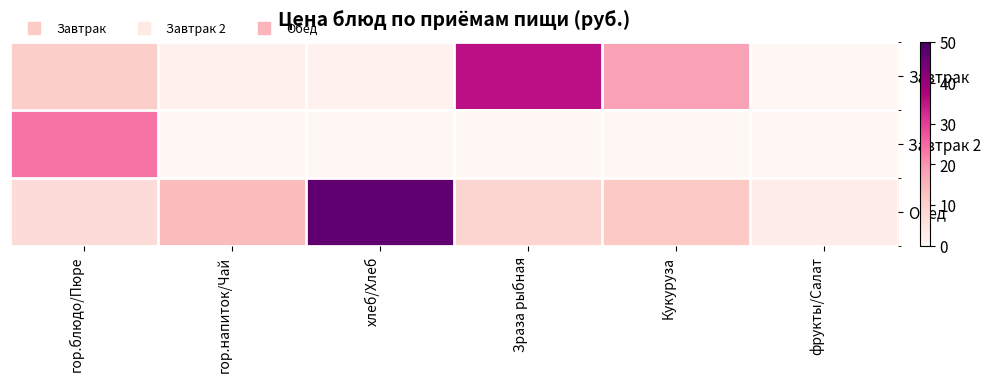

Between гор.напиток/Чай and Кукуруза, which series saw the biggest shift?

Завтрак